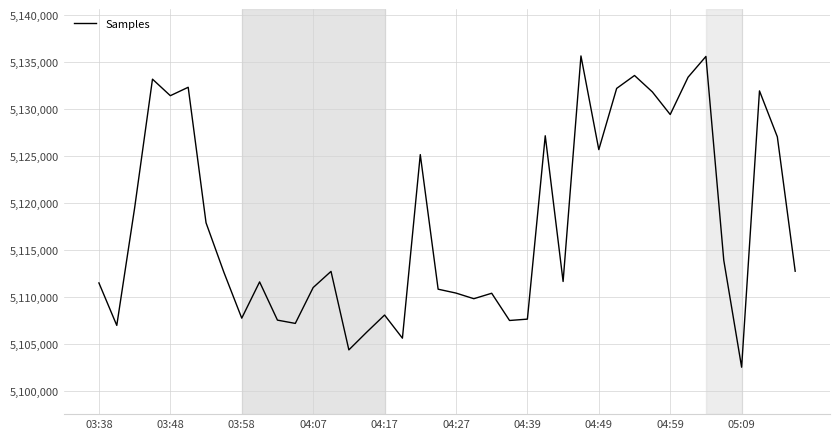

What is the difference between the maximum and minimum values?

33165